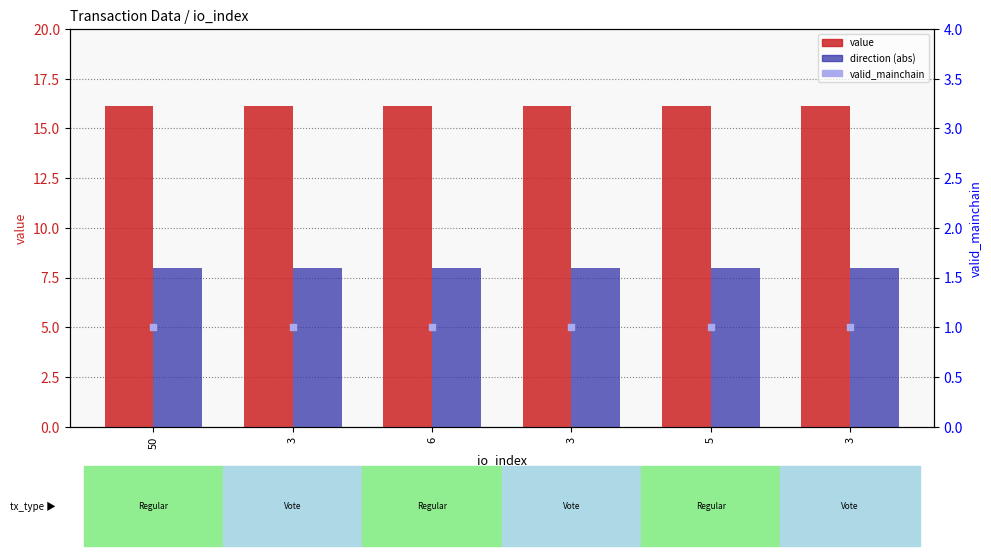

What are all the series names shown in the legend?

value, direction (abs), valid_mainchain